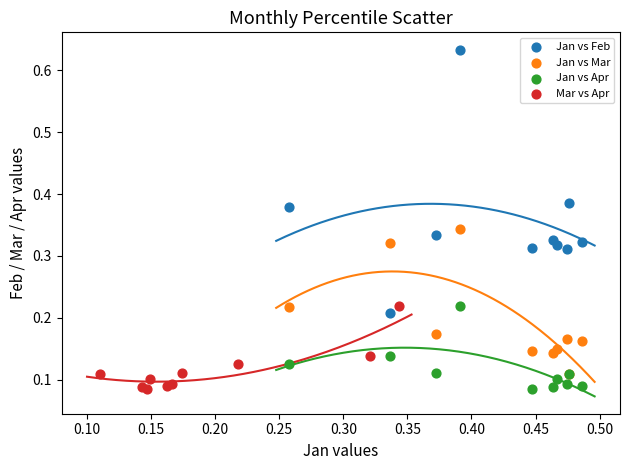

What are all the series names shown in the legend?

Jan vs Feb, Jan vs Mar, Jan vs Apr, Mar vs Apr